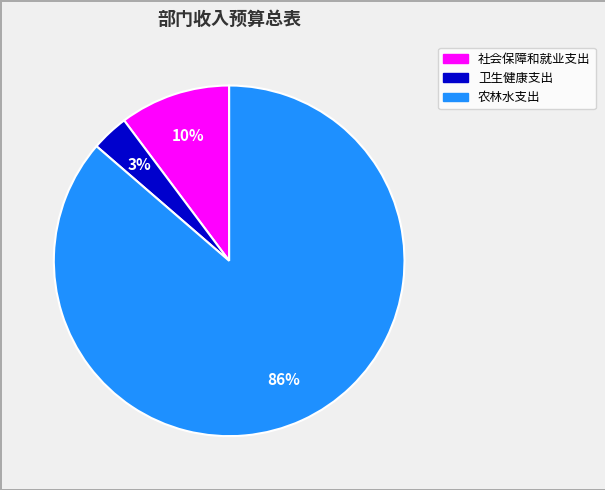

Which category has the biggest portion of the pie?

农林水支出